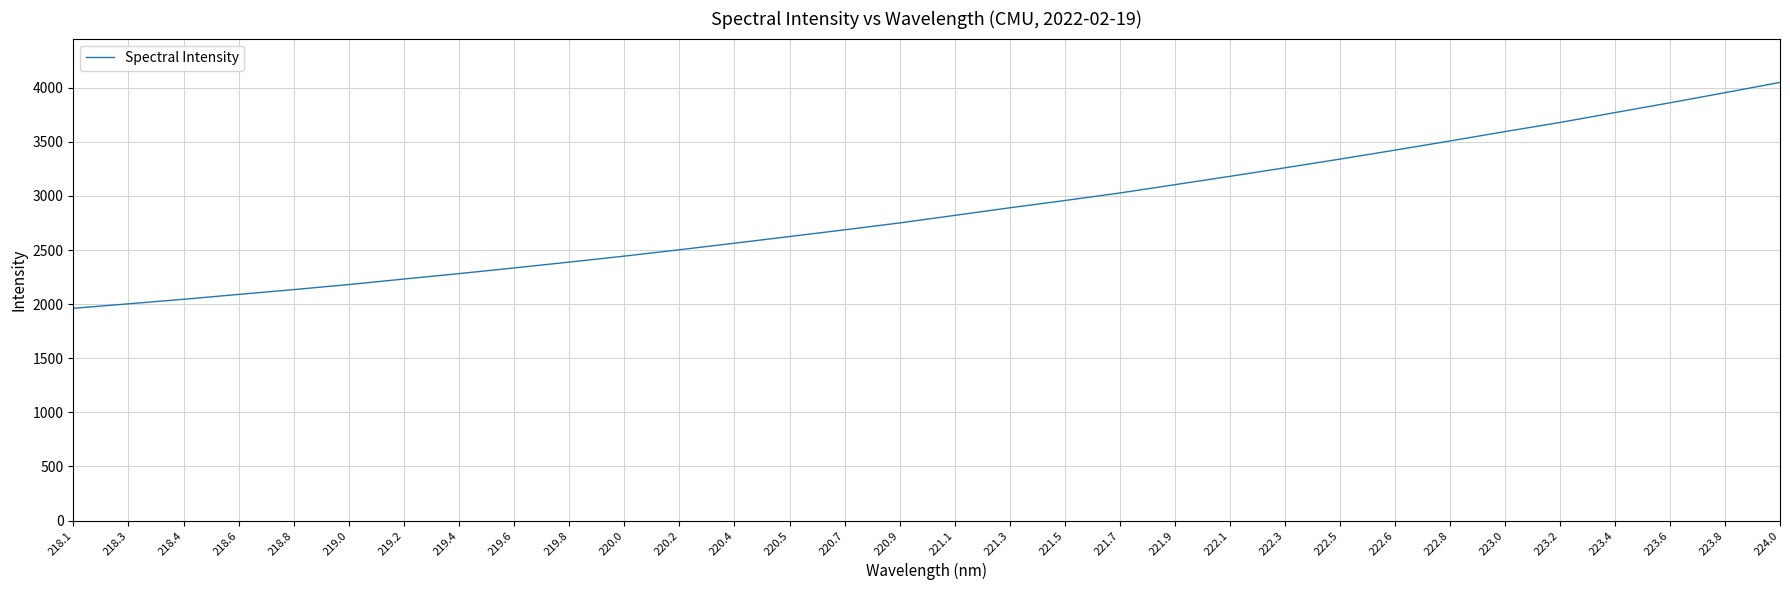

The value at 219.0 is 2180.9. True or false?

True